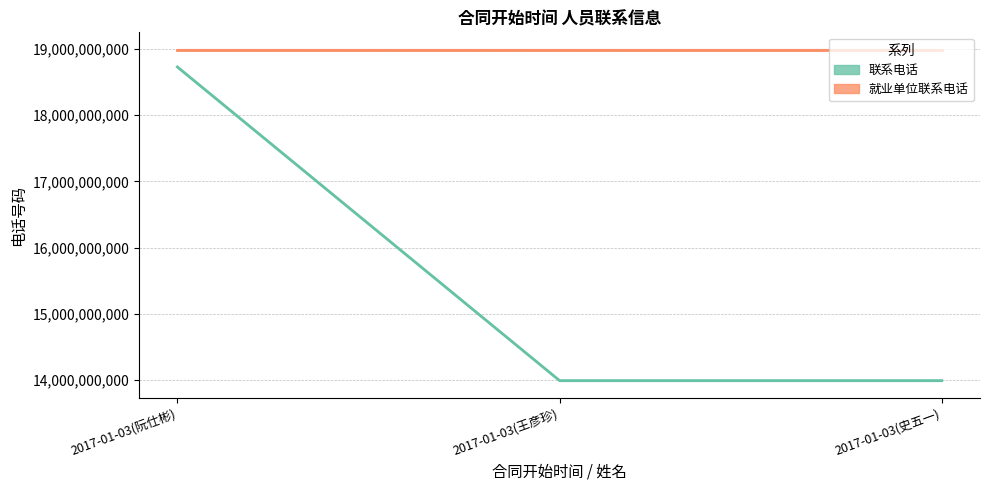

Which series changed the most between 2017-01-03(王彦珍) and 2017-01-03(史五一)?

联系电话 (中位)